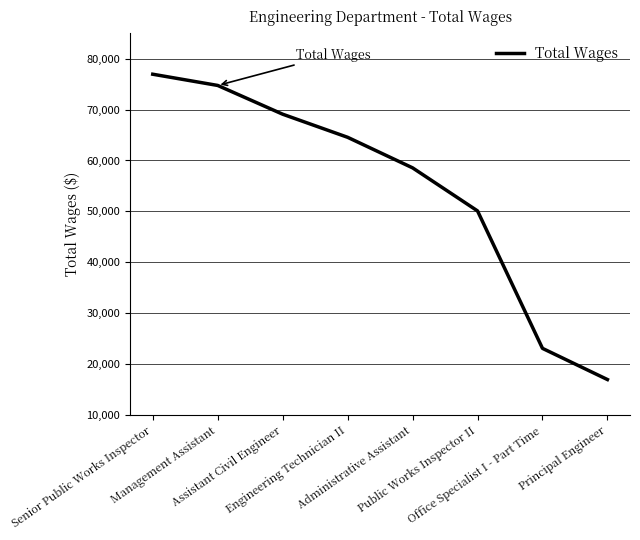

What is the difference between the maximum and minimum values?

59927